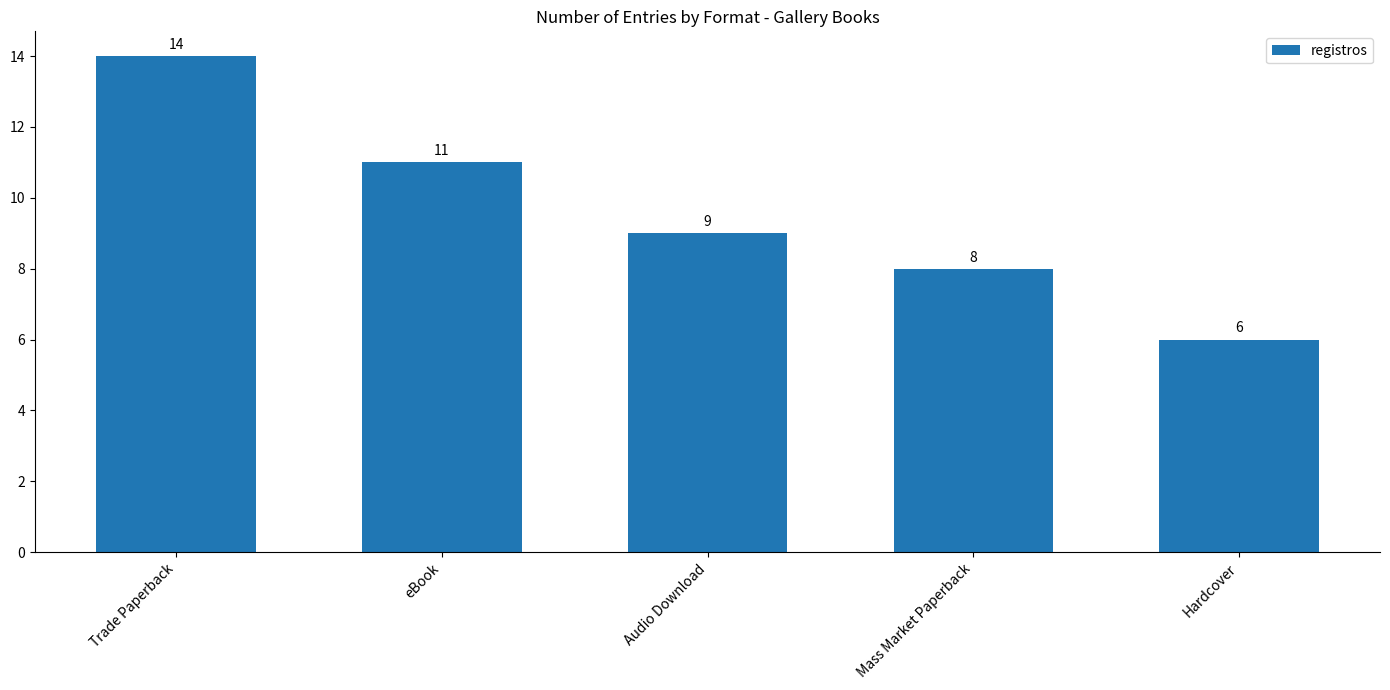

At which category does the chart reach its minimum across all series?

Hardcover